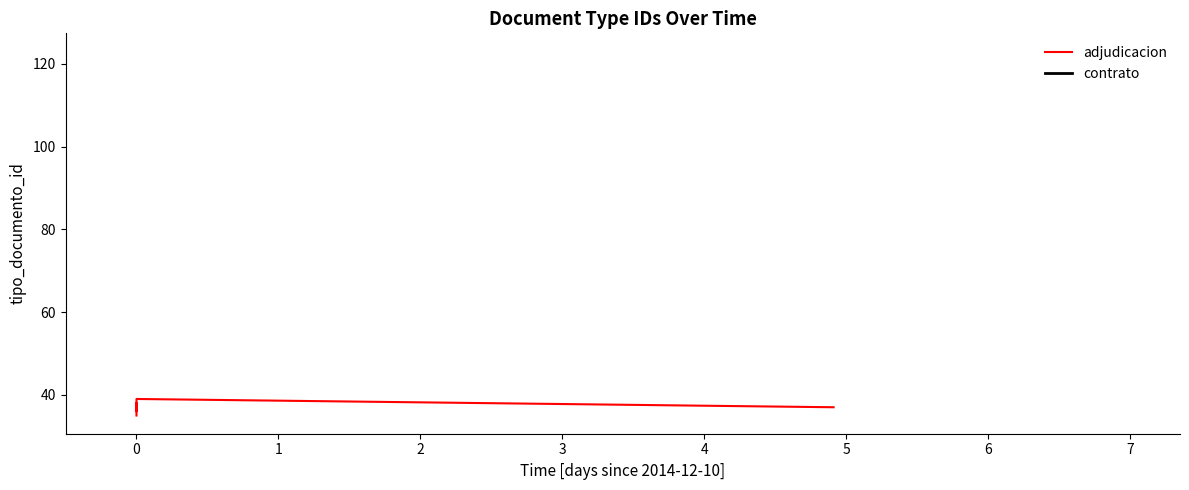

Count the number of values greater than 37.

2